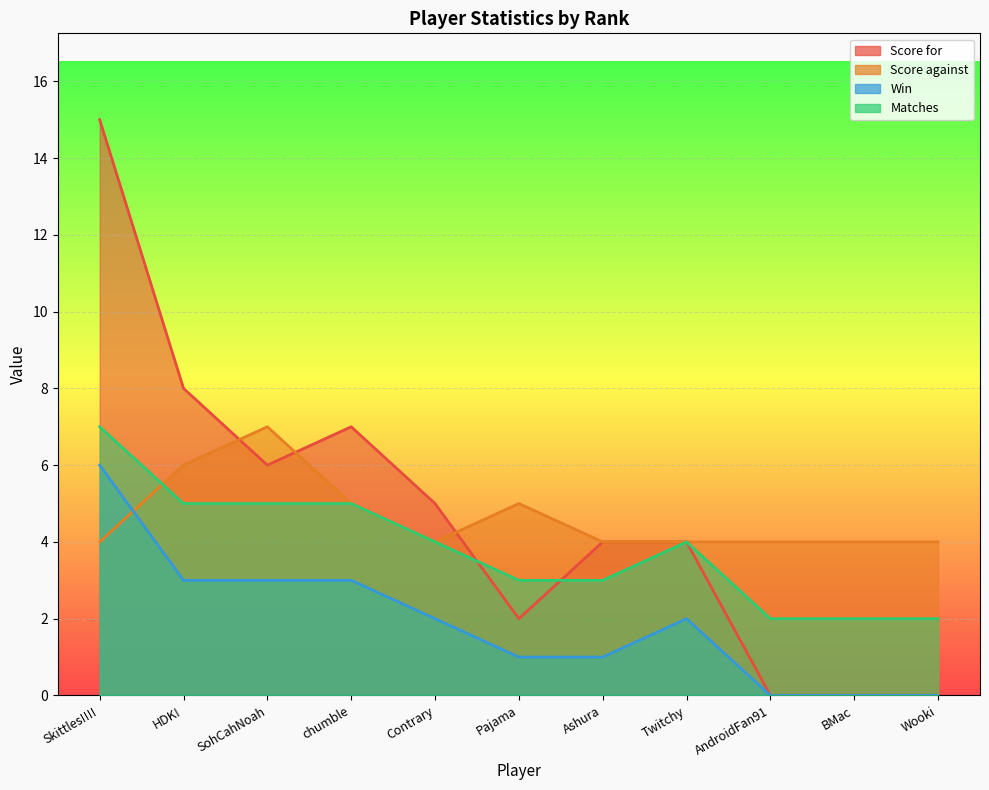

How many categories are shown in the chart?

11